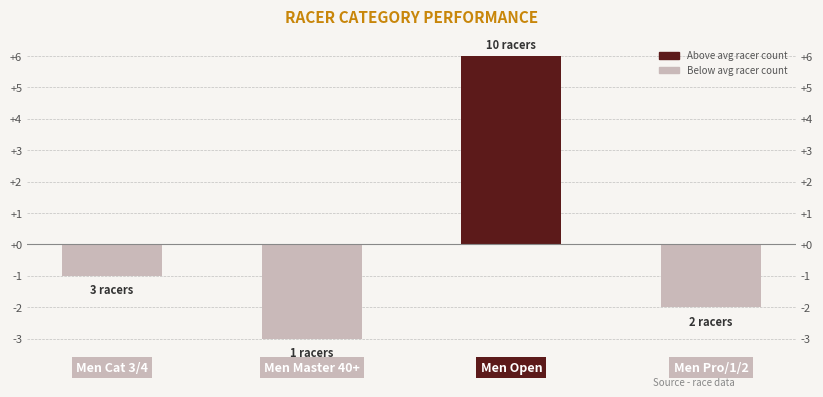

What is the label of the 1st bar from the right?

Men Pro/1/2